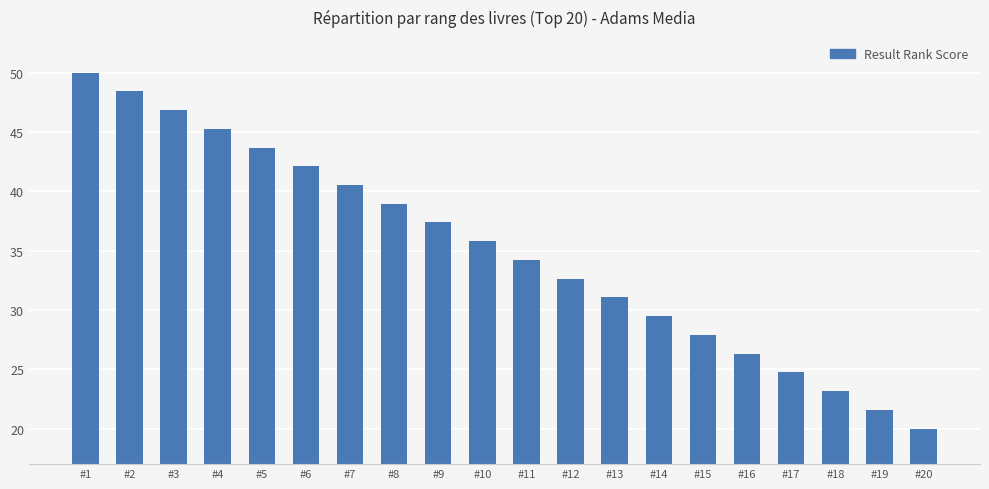

Reading left to right, what are all the values shown in this chart?

50.0	48.4	46.8	45.3	43.7	42.1	40.5	38.9	37.4	35.8	34.2	32.6	31.1	29.5	27.9	26.3	24.7	23.2	21.6	20.0